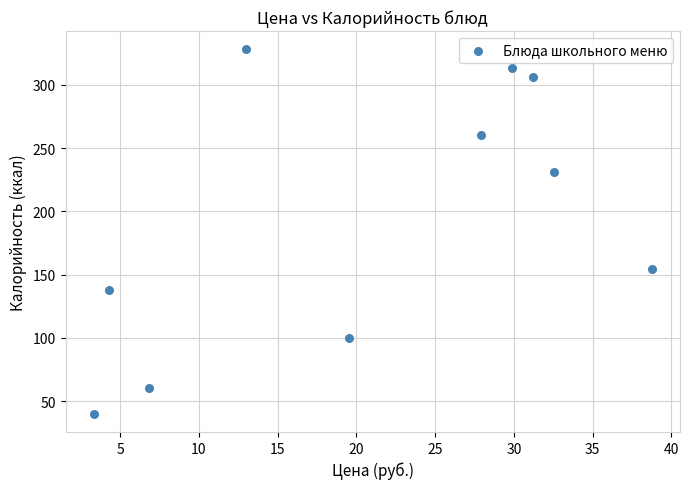

What Y value in the scatter plot is closest to 184?

154.8